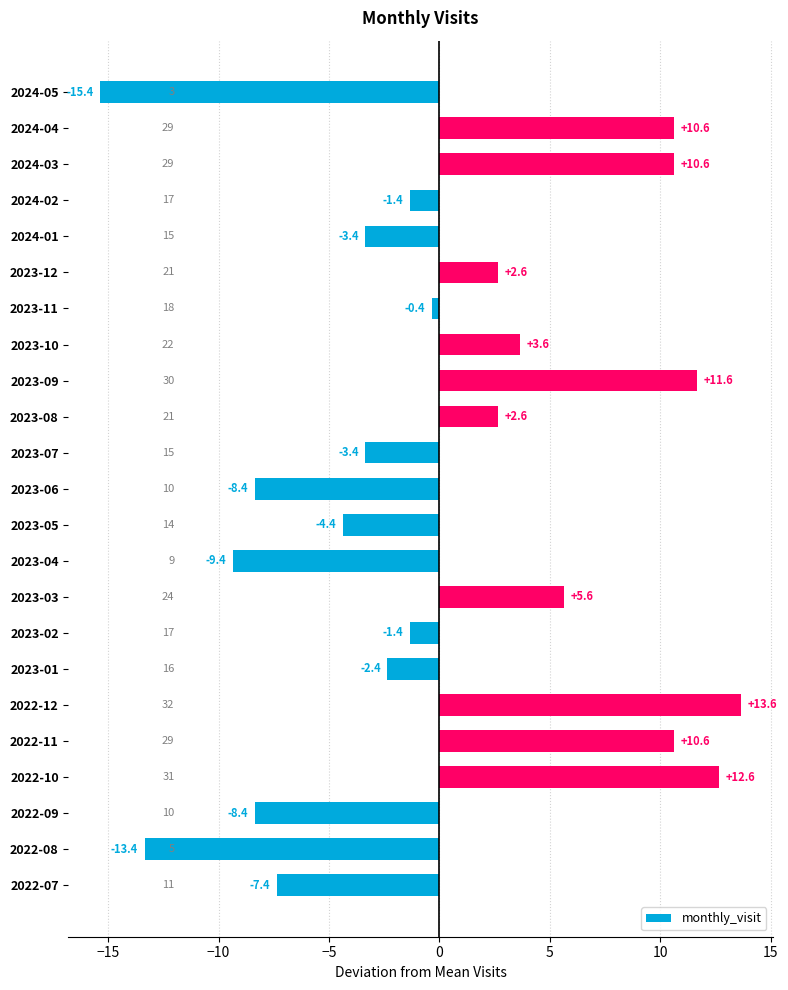

What is the difference between the second highest and minimum values?

28.0